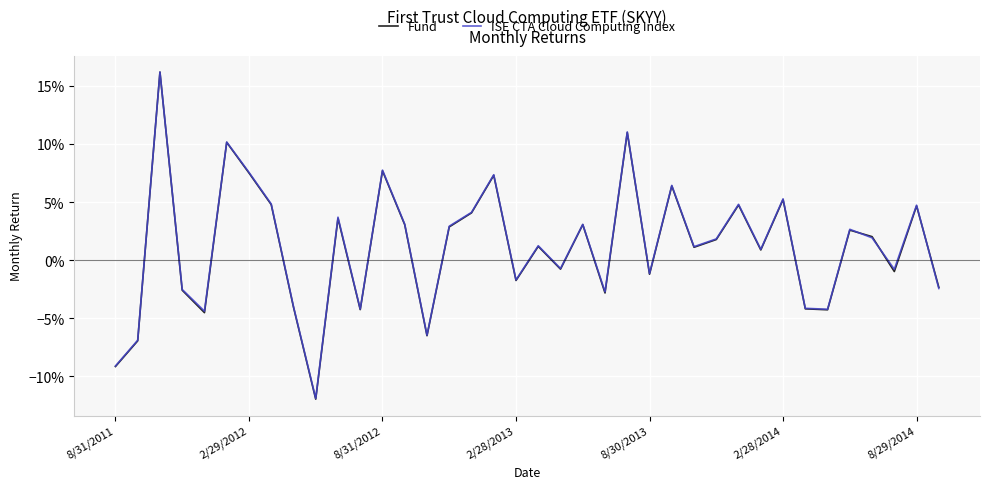

Which series ends up on top after the final intersection of Fund and ISE CTA Cloud Computing Index?

Fund